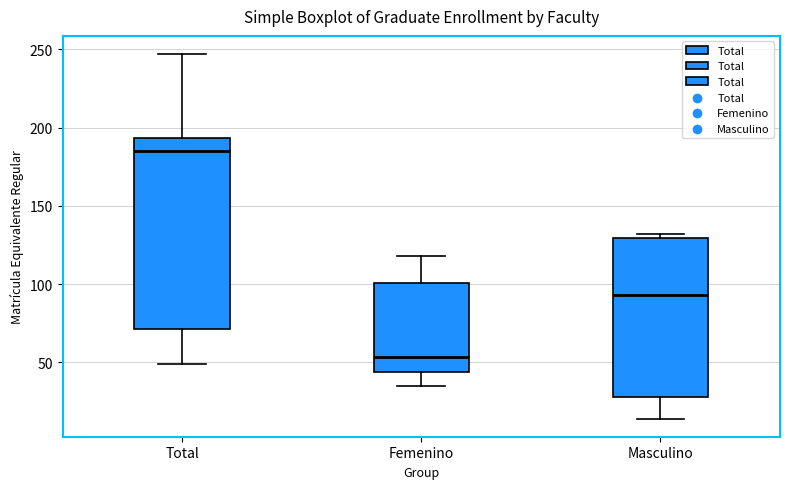

Comparing the boxes themselves (not the whiskers), which one is the tallest?

Total